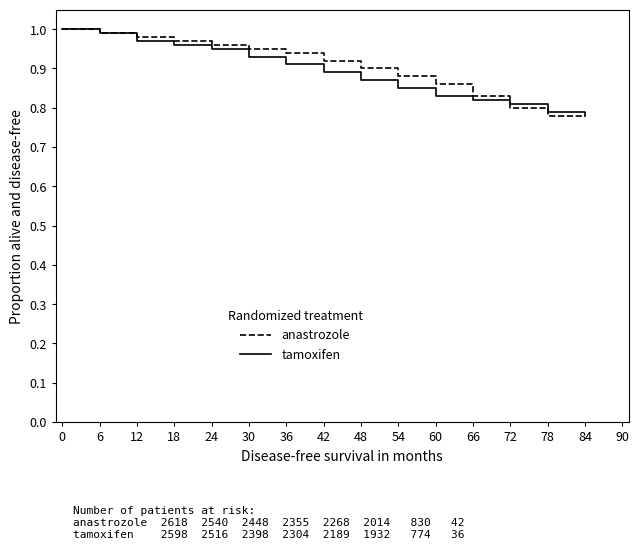

What is the total value across all series at 84?

1.6